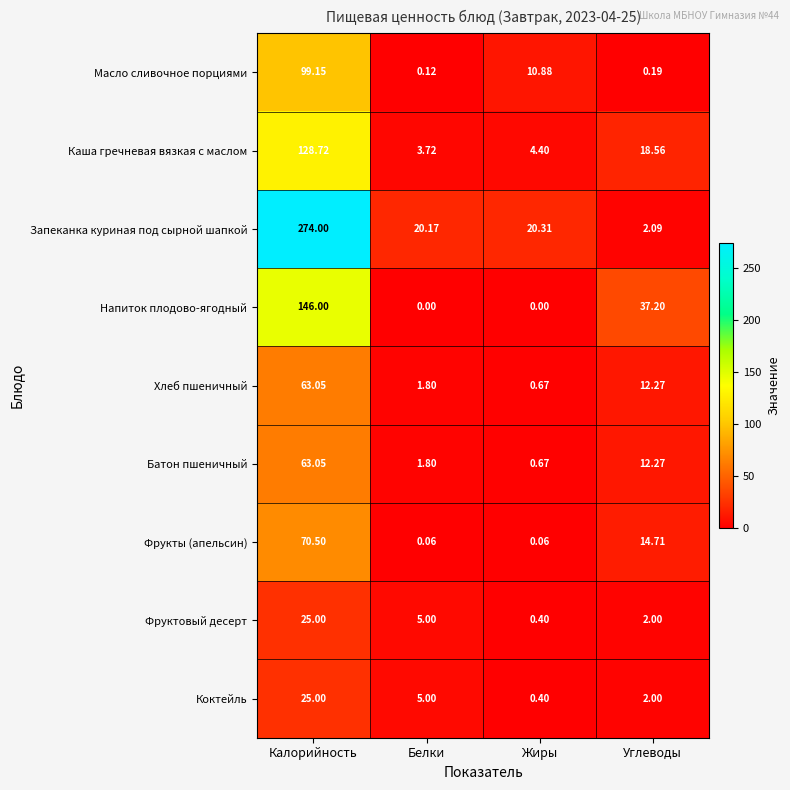

Which series changed the most between Калорийность and Жиры?

Запеканка куриная под сырной шапкой